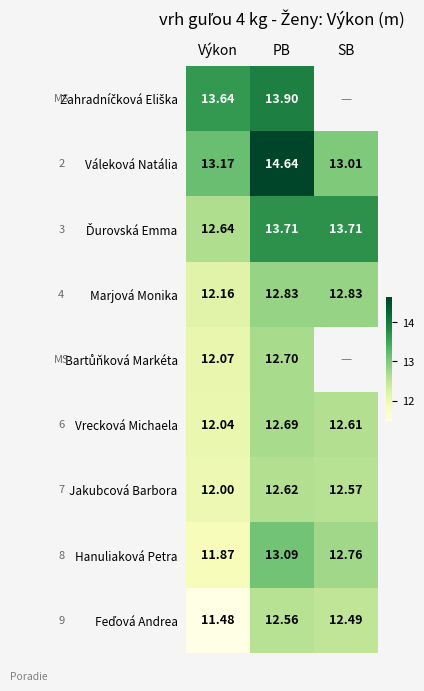

What is the difference between the highest and lowest values at Výkon?

2.2